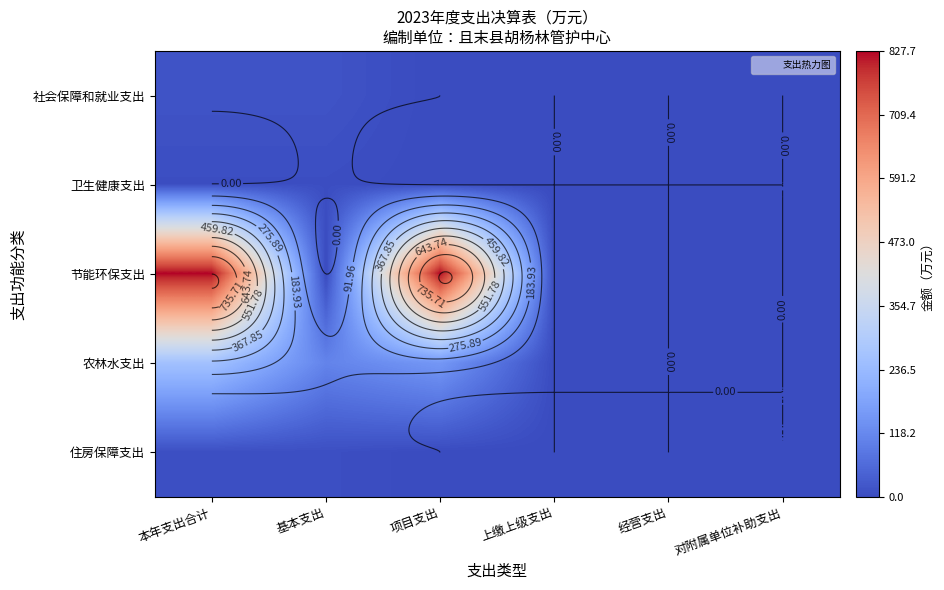

At how many categories does at least one series exceed 382?

2